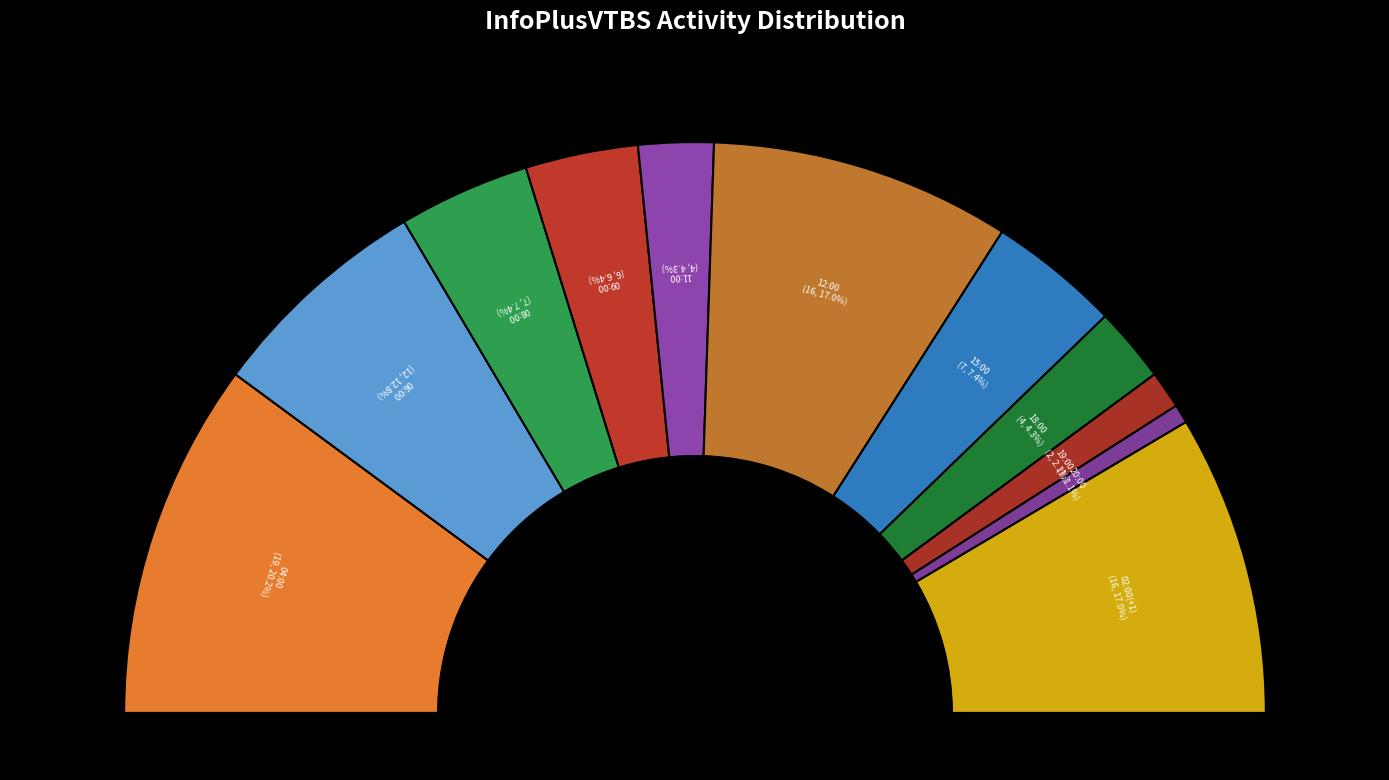

True or false: 06:00 accounts for 13% of the total.

True